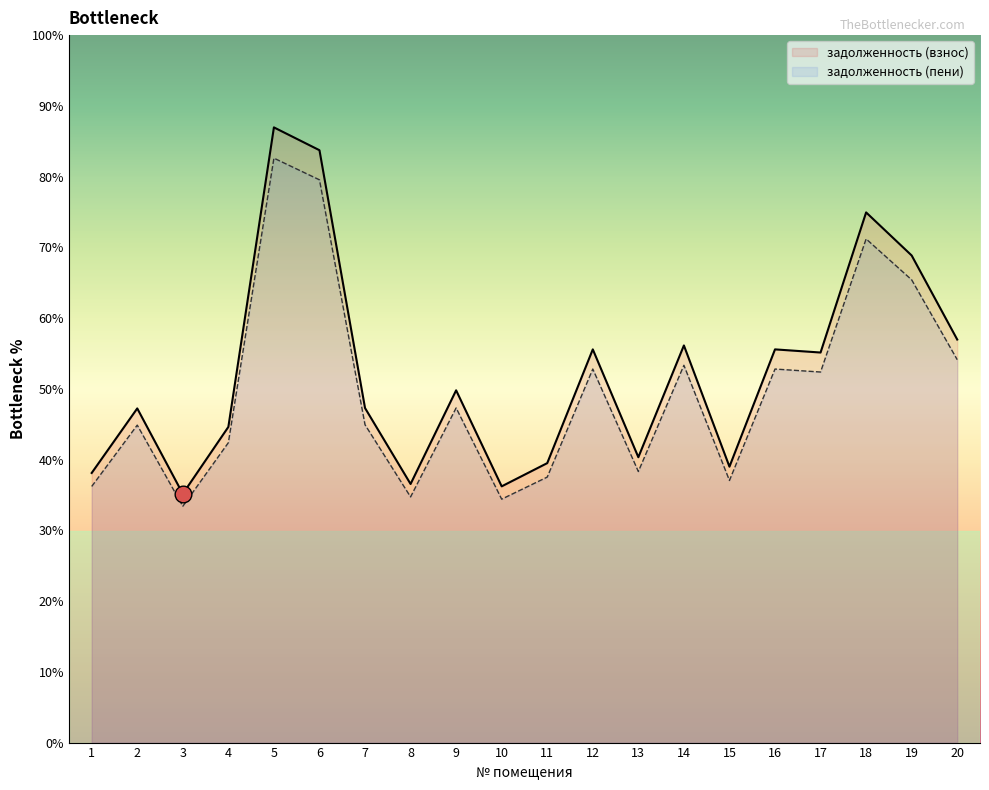

True or false: задолженность (взнос) and задолженность (пени) intersect in this chart.

False